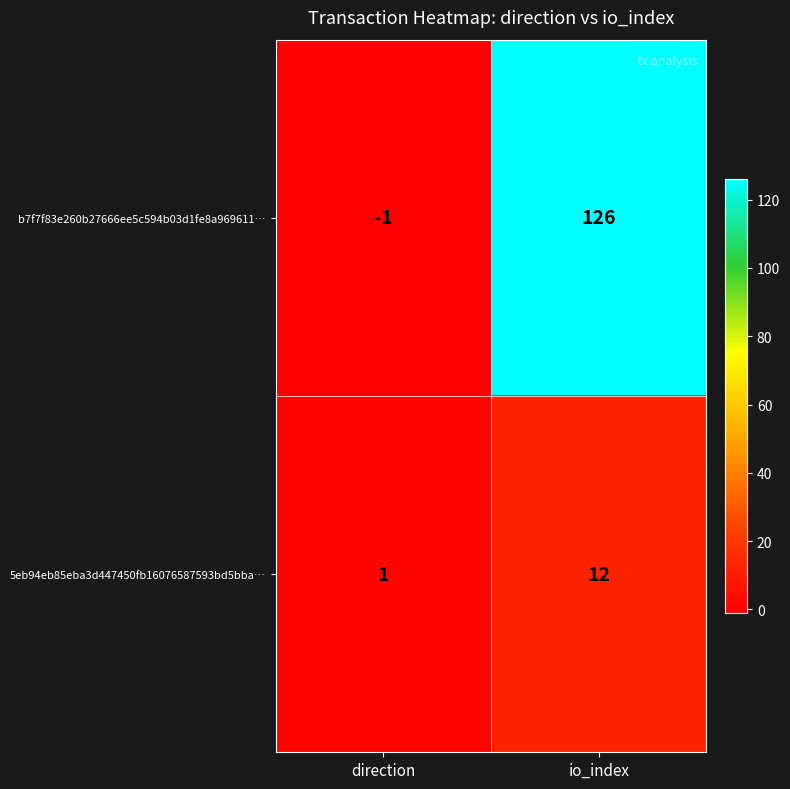

How many data points does each series have?

2